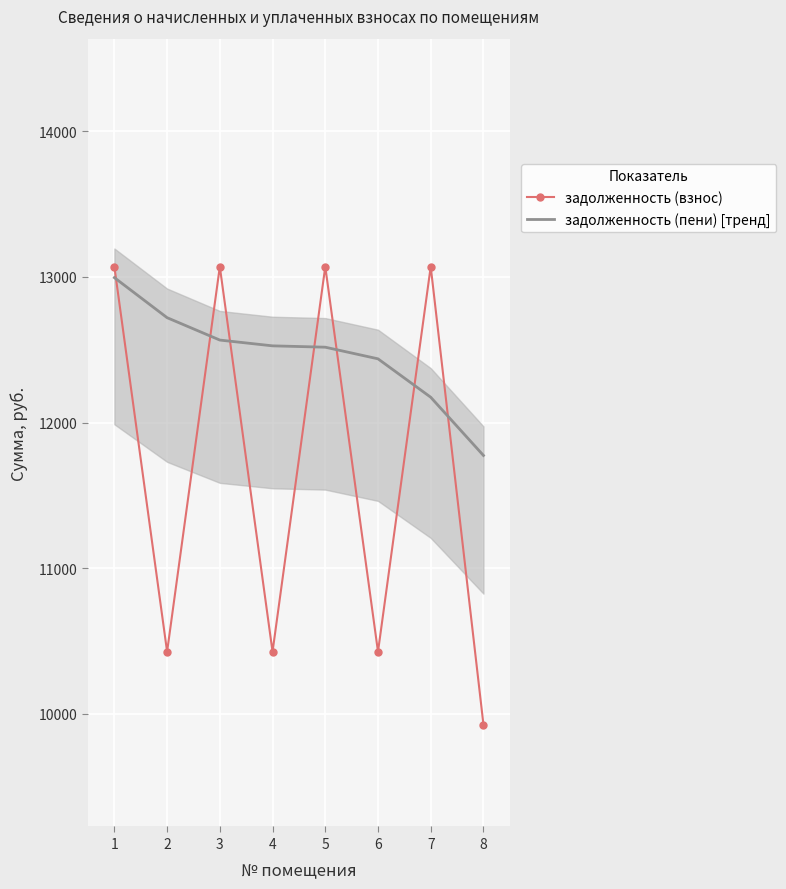

What is the sum of the задолженность (взнос) values at 2 and 7?

23497.2